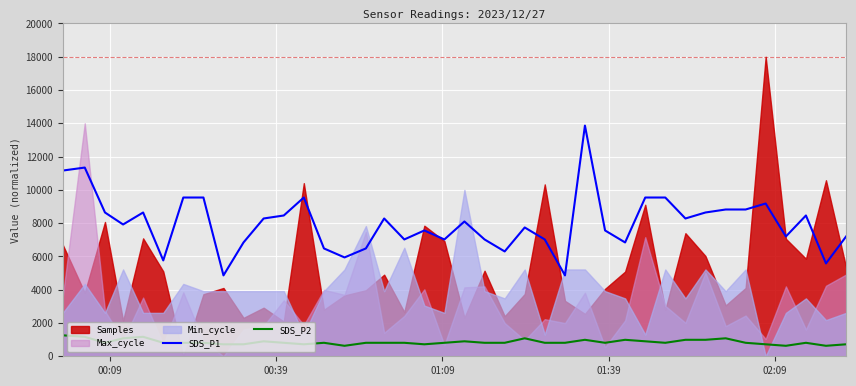

How many lines are shown in the chart?

2